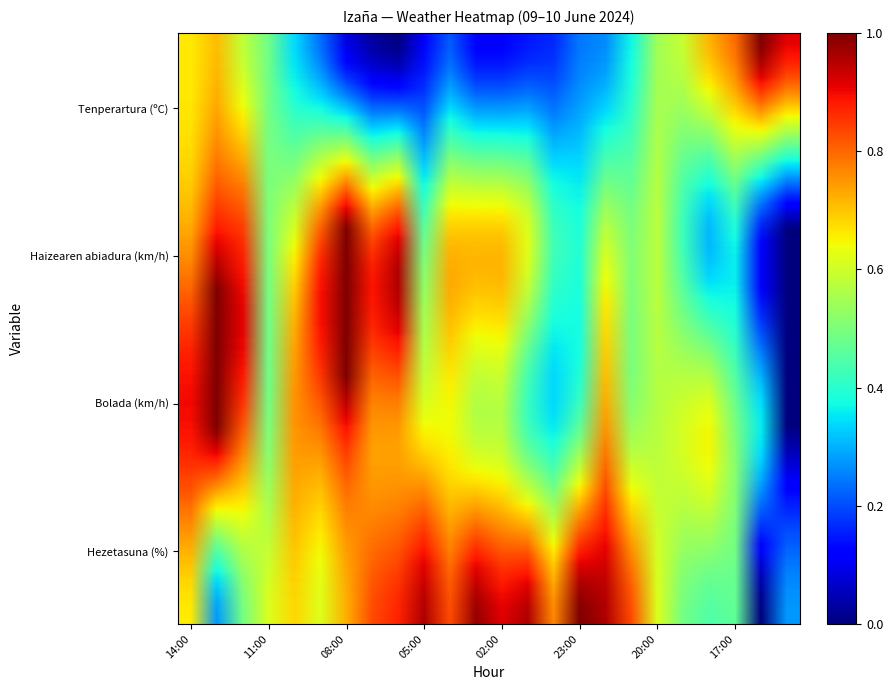

How many data points does each series have?

24